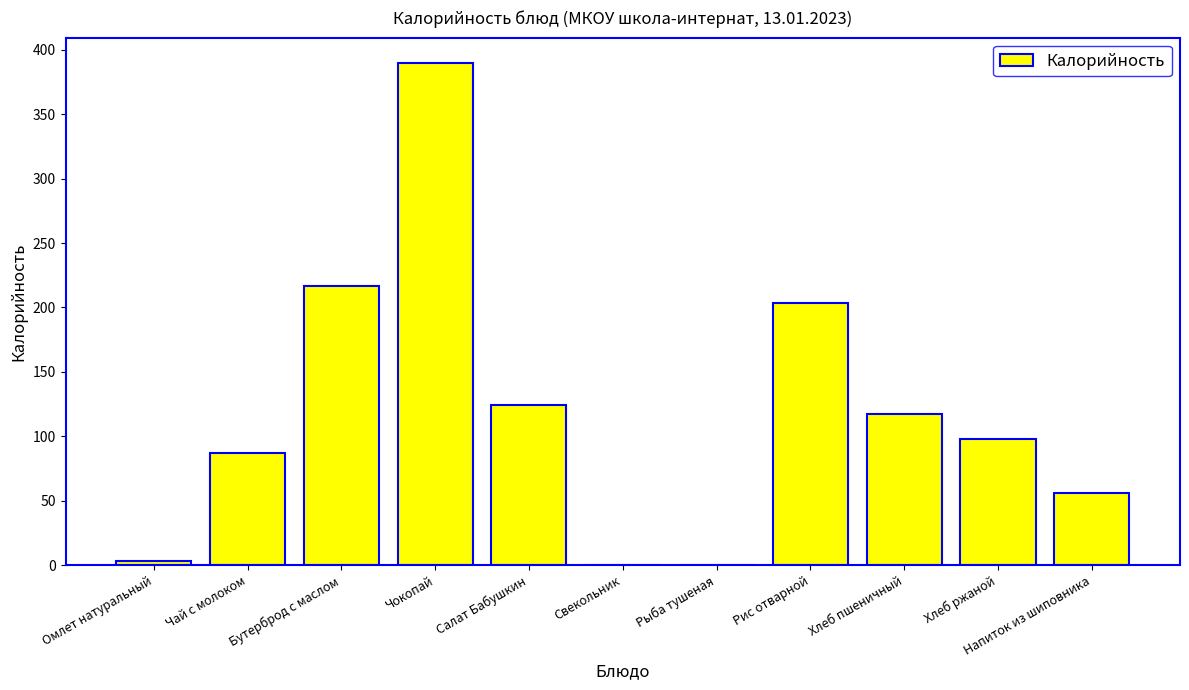

Reading left to right, transcribe all the data shown in this chart.

3.4	87.2	216.4	390.0	124.2	0.2	0.2	203.2	117.2	97.8	55.9